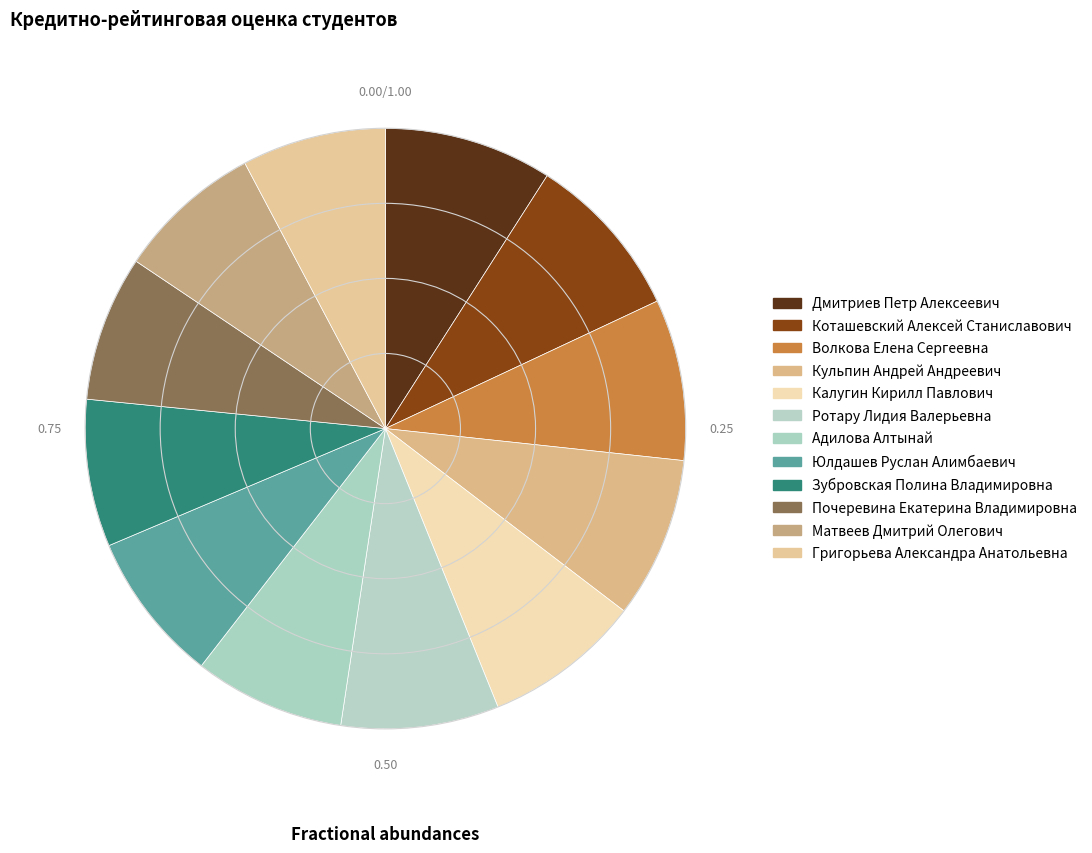

Rank the categories by value from highest to lowest.

Дмитриев Петр Алексеевич, Коташевский Алексей Станиславович, Волкова Елена Сергеевна, Кульпин Андрей Андреевич, Калугин Кирилл Павлович, Ротару Лидия Валерьевна, Адилова Алтынай, Юлдашев Руслан Алимбаевич, Зубровская Полина Владимировна, Почеревина Екатерина Владимировна, Матвеев Дмитрий Олегович, Григорьева Александра Анатольевна